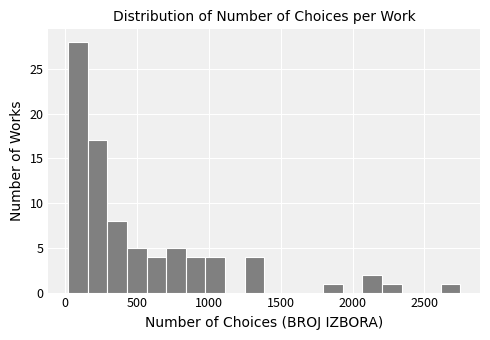

Read against the x-axis, roughly where is the centre of the tallest bar?

100